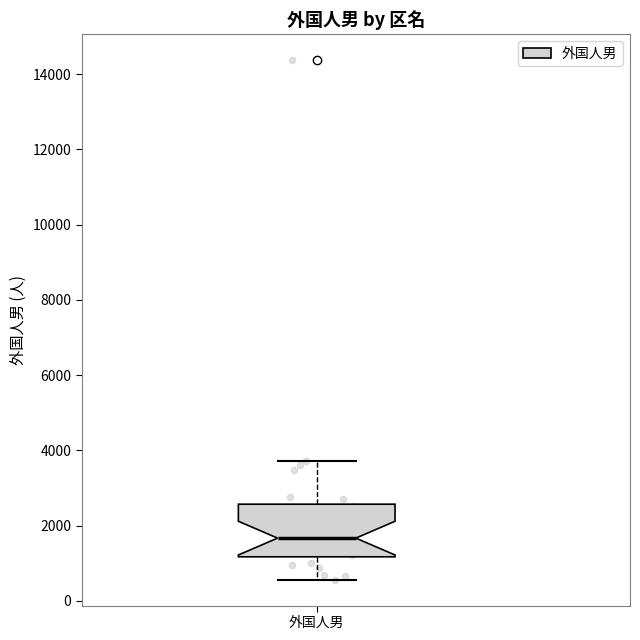

Where does the upper whisker of the box for 外国人男 end on the y-axis? The values are not printed on the chart, so give them approximately, as read against the axis.

3800